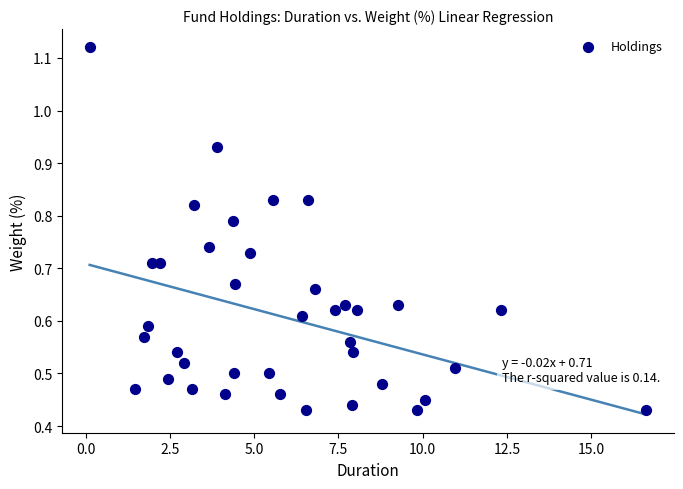

What is the range of X values (max minus min)?

16.5